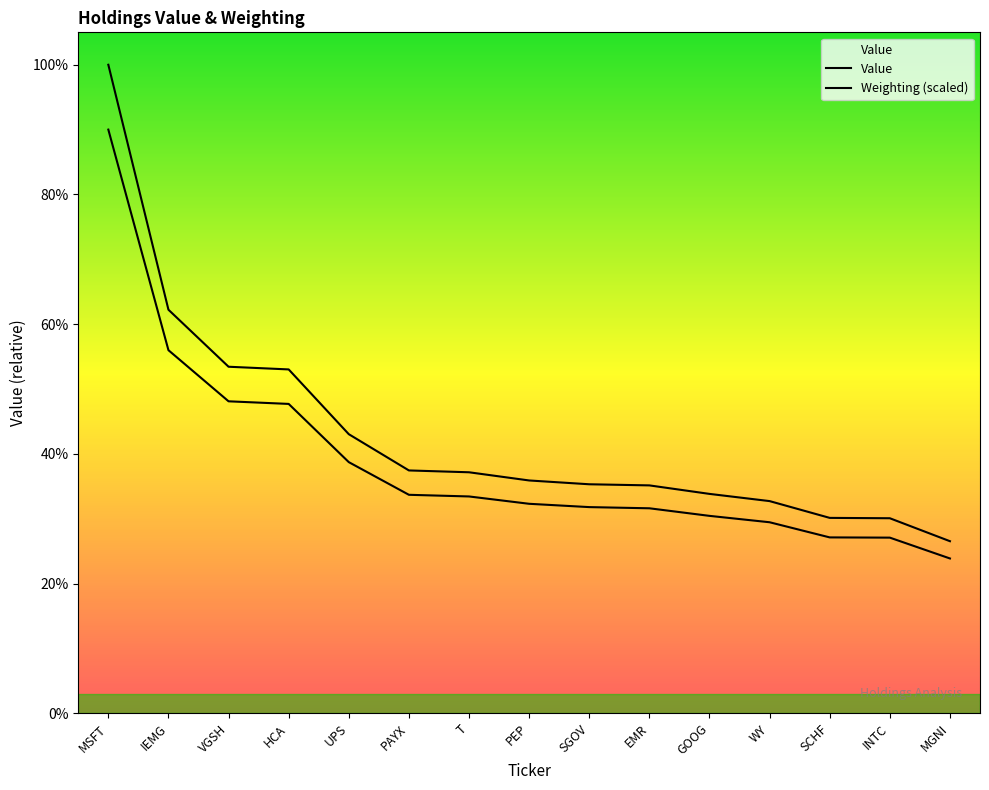

What is the sum of all values?

93588000